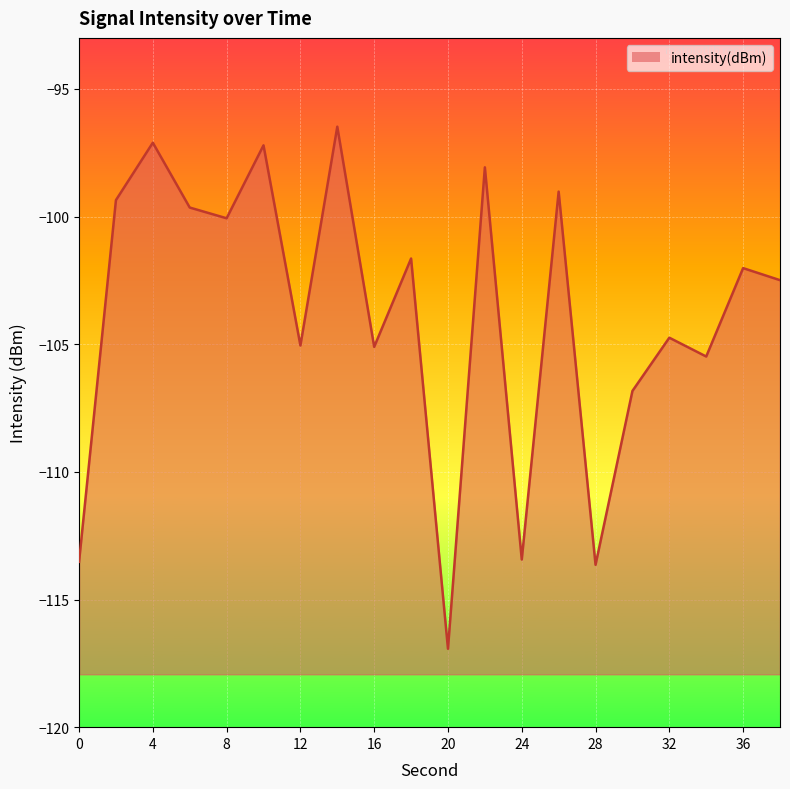

What is the change in value from 8 to 36?

-2.0